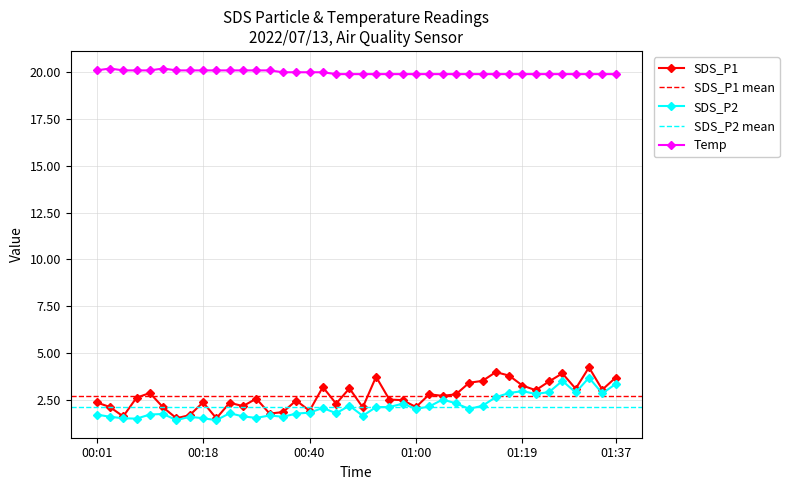

What is the sum of the SDS_P2 values at 00:04 and 01:34?

4.4